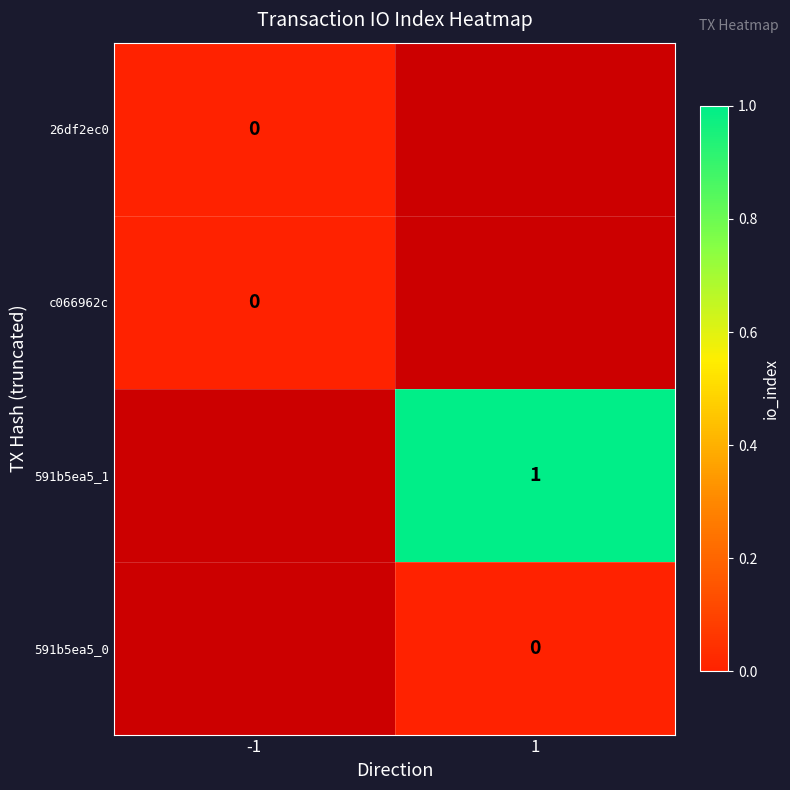

Is the value of 591b5ea5_0 at -1 greater than the value of 26df2ec0 at -1?

No